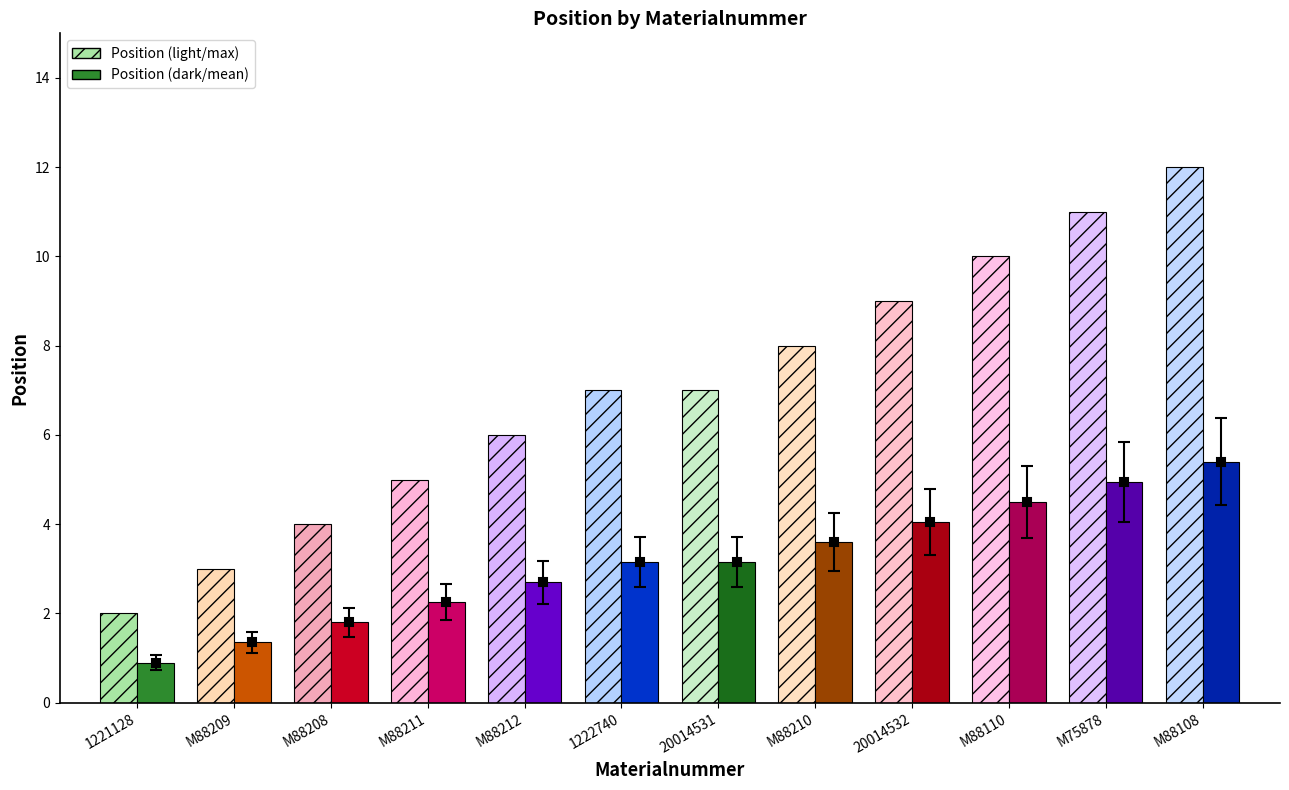

The value at 1221128 is 1. True or false?

False